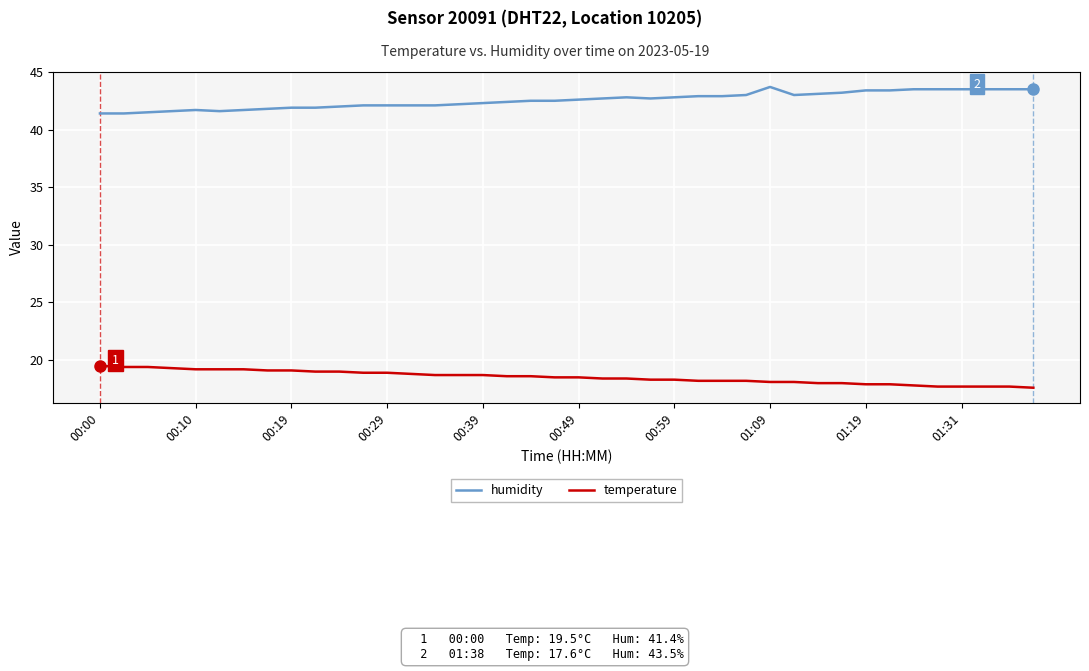

True or false: temperature and humidity cross at least once.

False